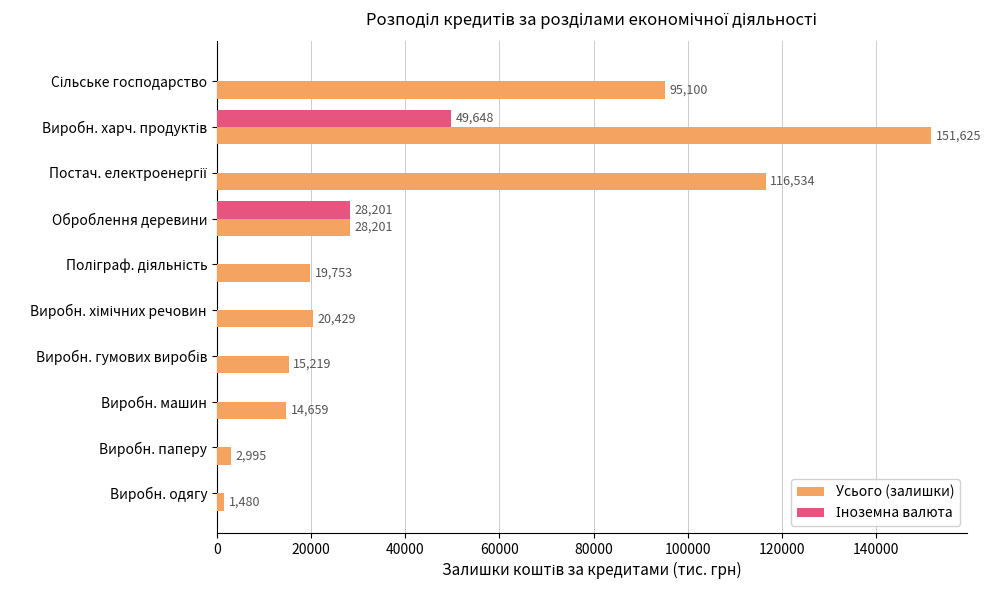

True or false: Усього (залишки) has a value of 8281.4 at Оброблення деревини.

False